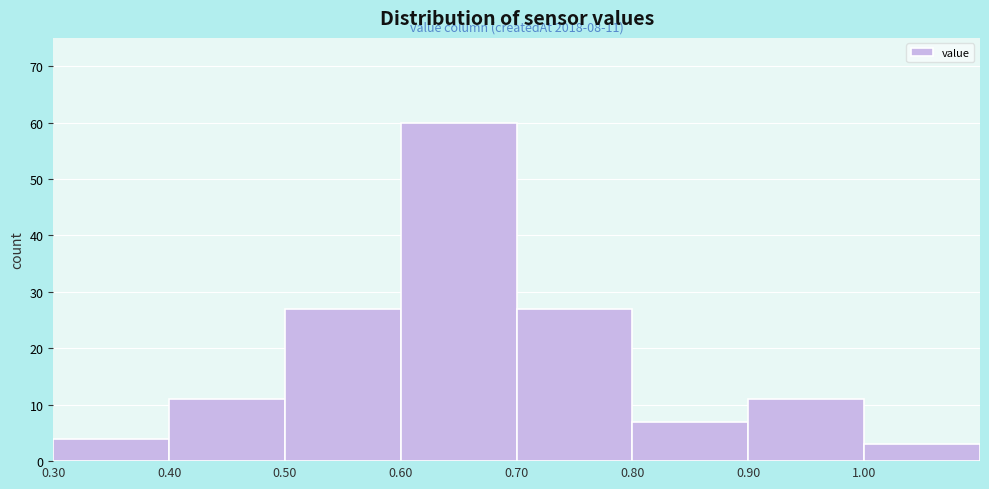

Which range on the x-axis has the tallest bar?

0.6 to 0.7